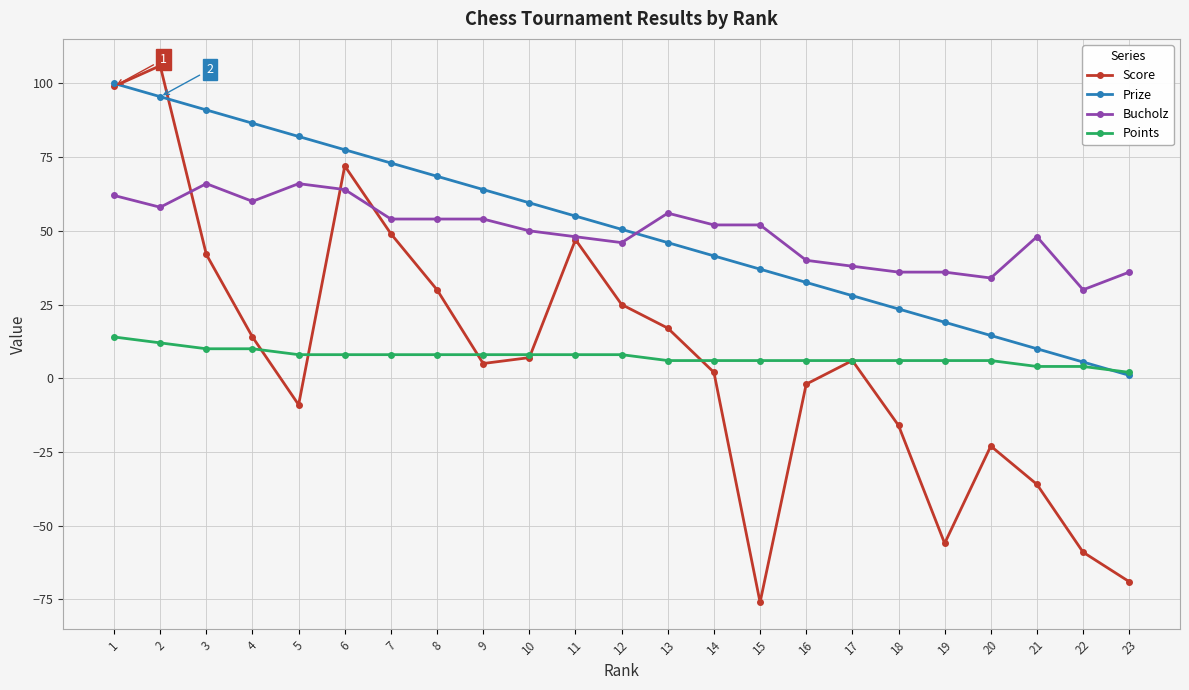

At which label does Prize first exceed 50?

1